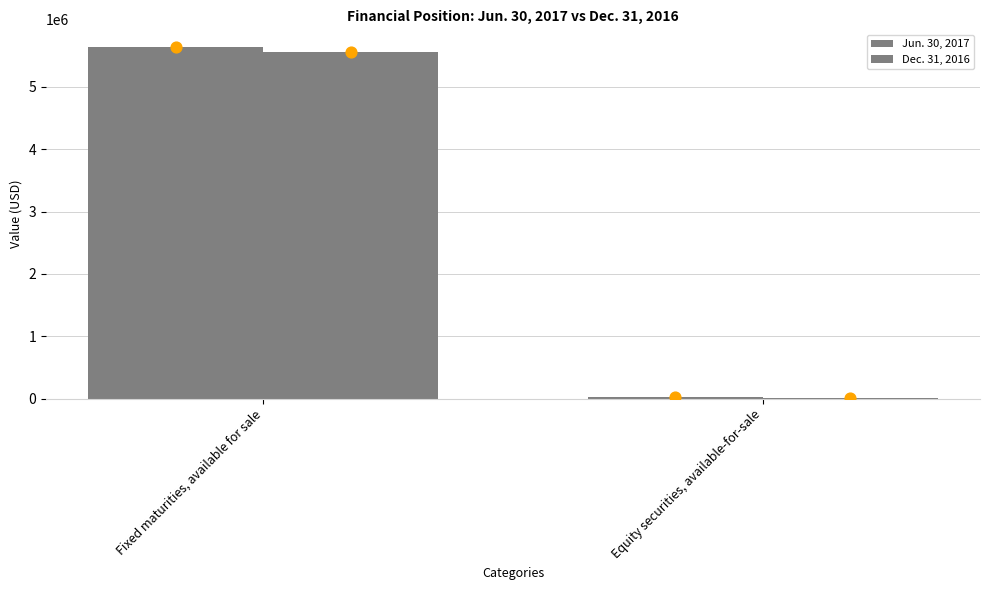

Which series has the largest Y range (max minus min)?

Jun. 30, 2017